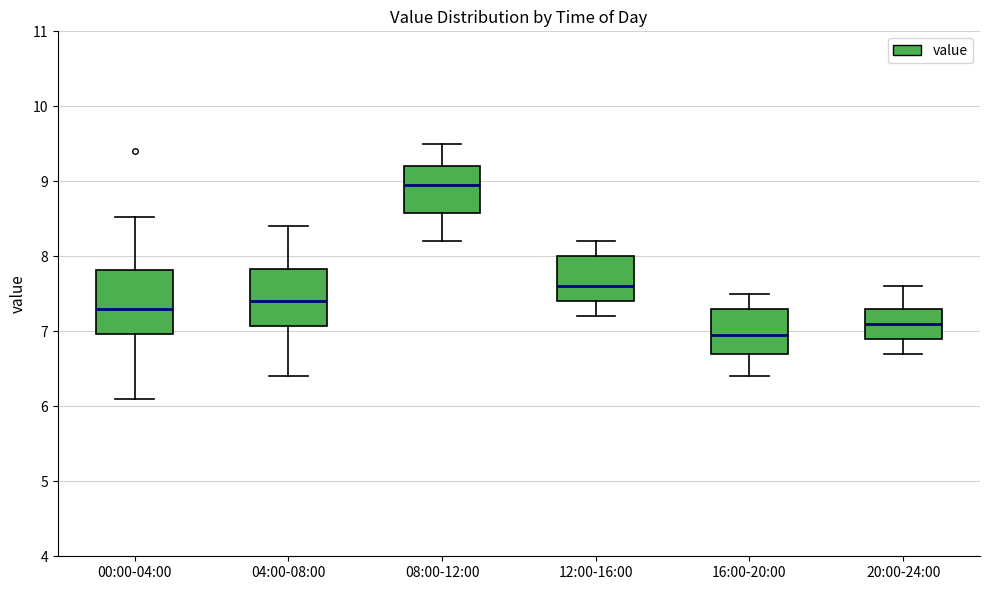

Which box is the tallest, from its lower edge to its upper edge?

00:00-04:00